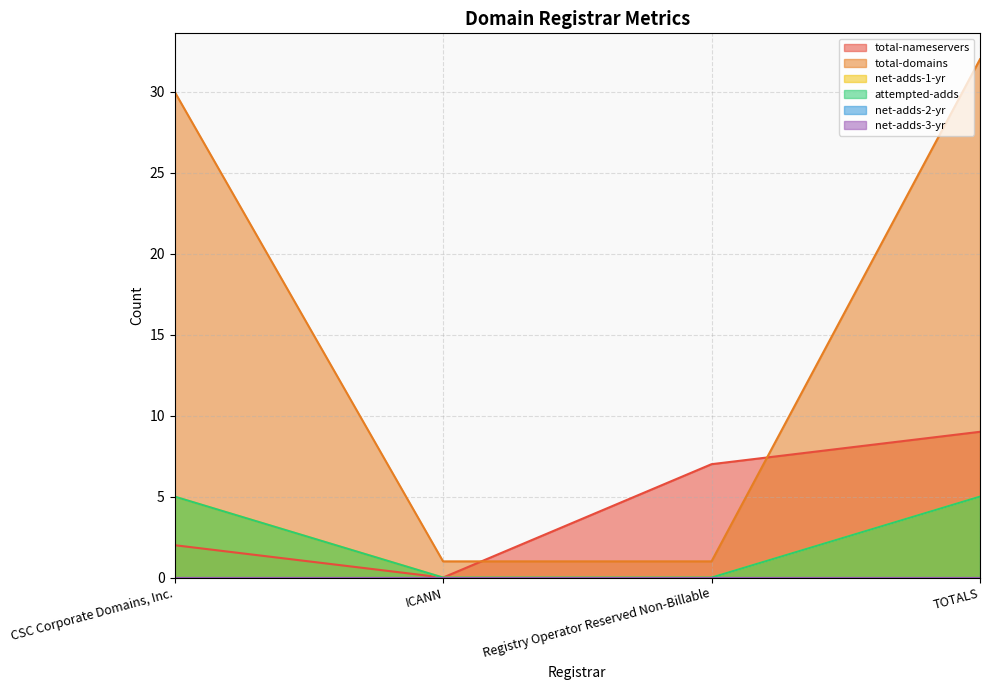

How many lines are shown in the chart?

6